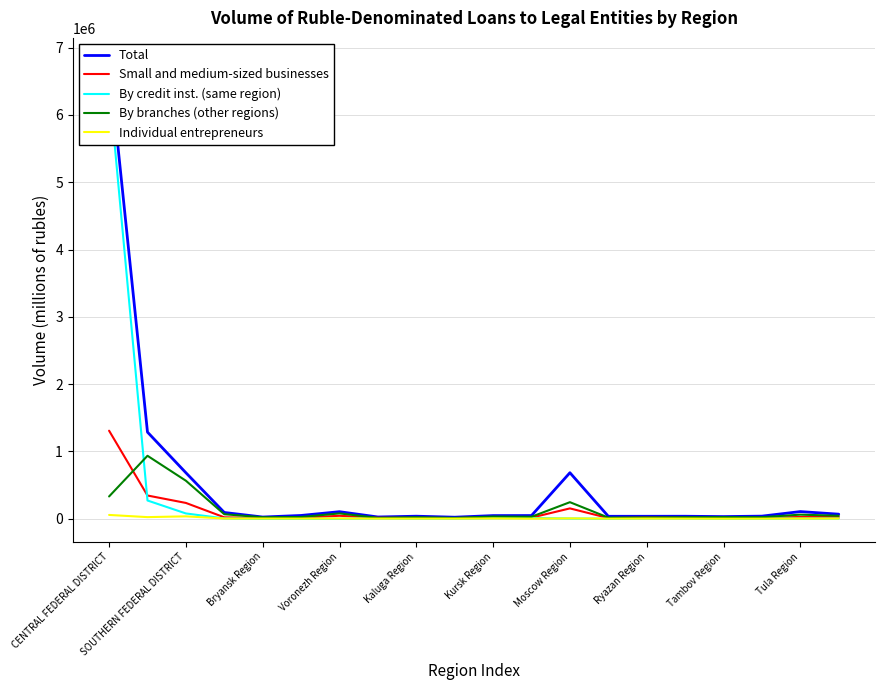

How many lines are shown in the chart?

5